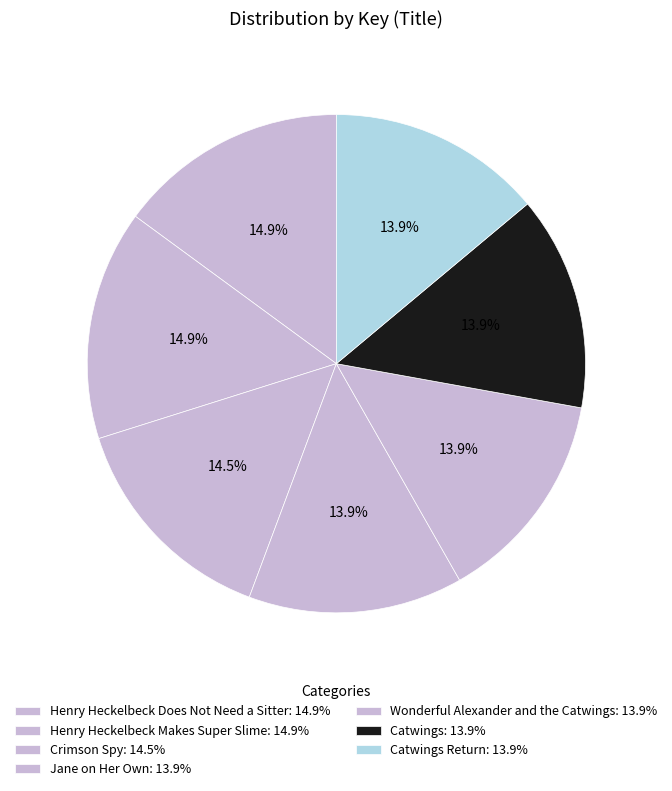

What is the largest slice in the pie chart?

Henry Heckelbeck Does Not Need a Sitter